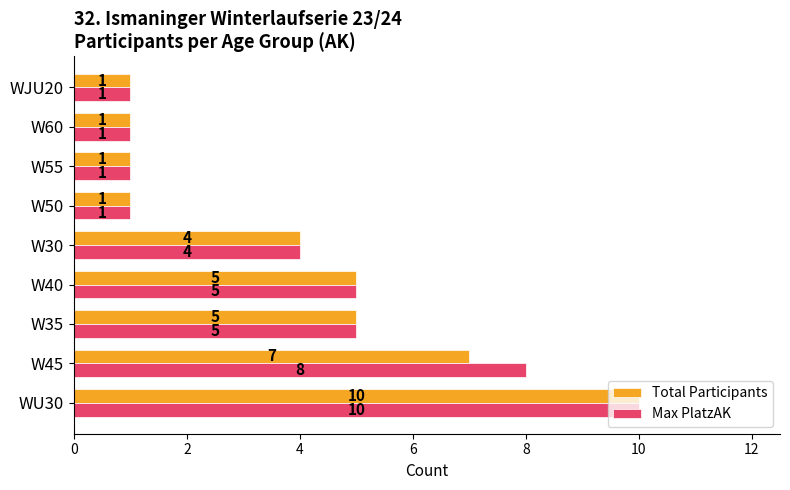

How many Max PlatzAK values are between 1 and 5?

7